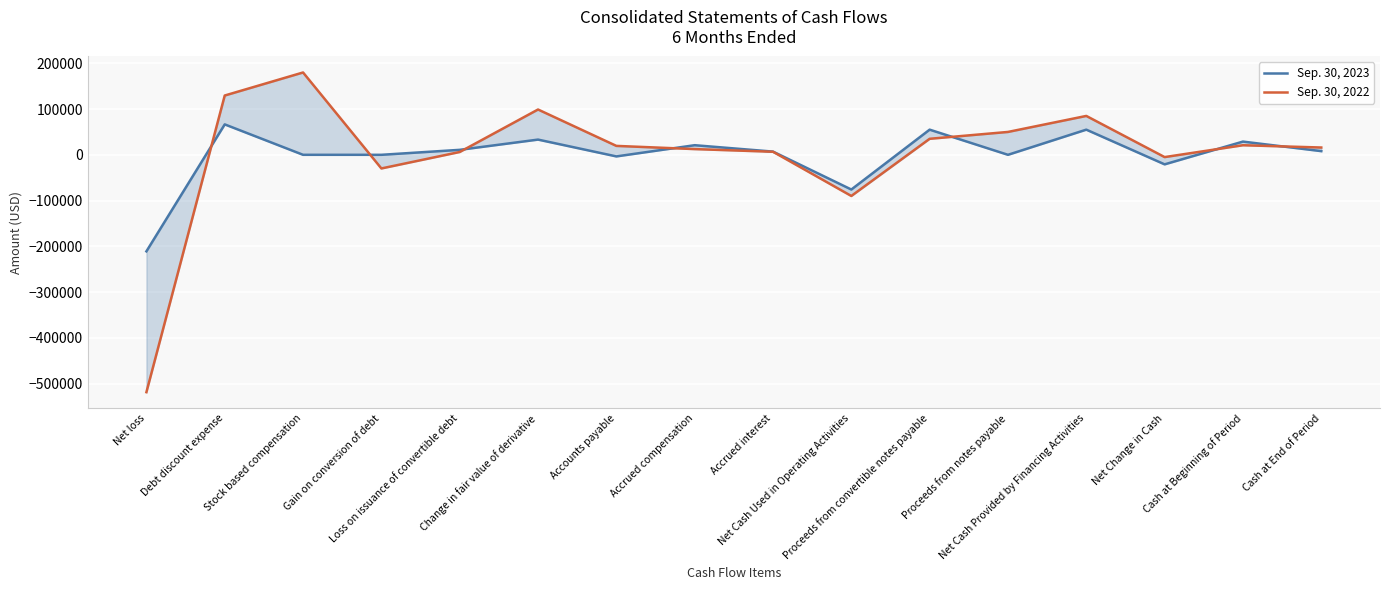

Rank the categories by Sep. 30, 2022 value from lowest to highest.

Net loss, Net Cash Used in Operating Activities, Gain on conversion of debt, Net Change in Cash, Loss on issuance of convertible debt, Accrued interest, Accrued compensation, Cash at End of Period, Accounts payable, Cash at Beginning of Period, Proceeds from convertible notes payable, Proceeds from notes payable, Net Cash Provided by Financing Activities, Change in fair value of derivative, Debt discount expense, Stock based compensation